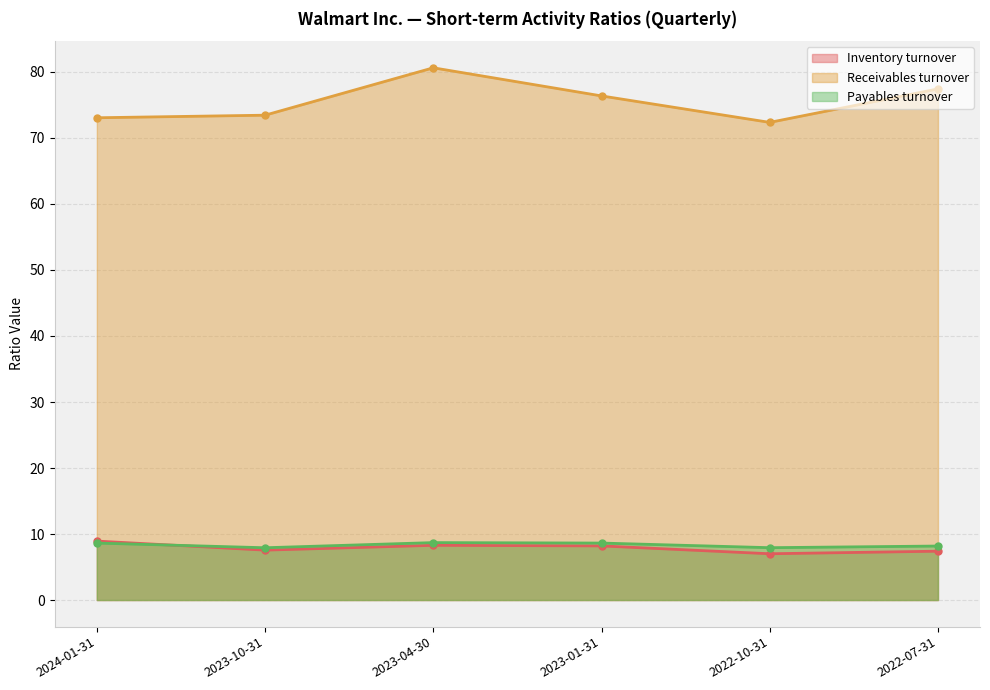

What is the total value across all series at 2022-07-31?

93.0